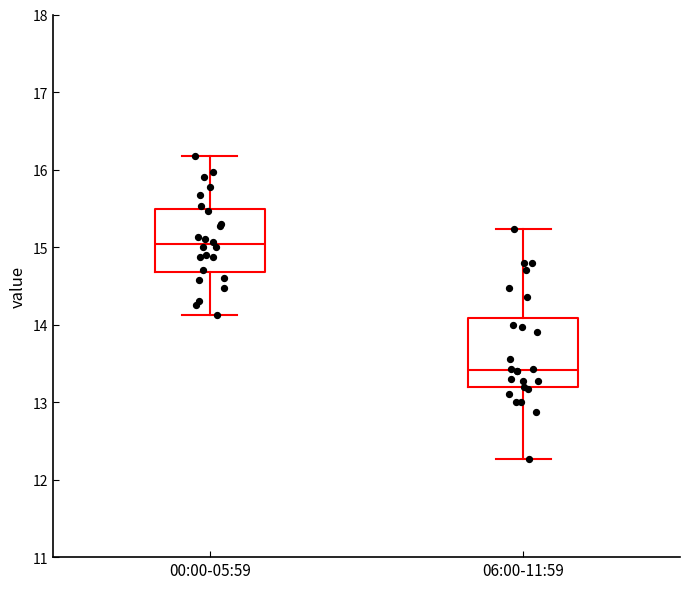

Which box's median line is the highest?

00:00-05:59